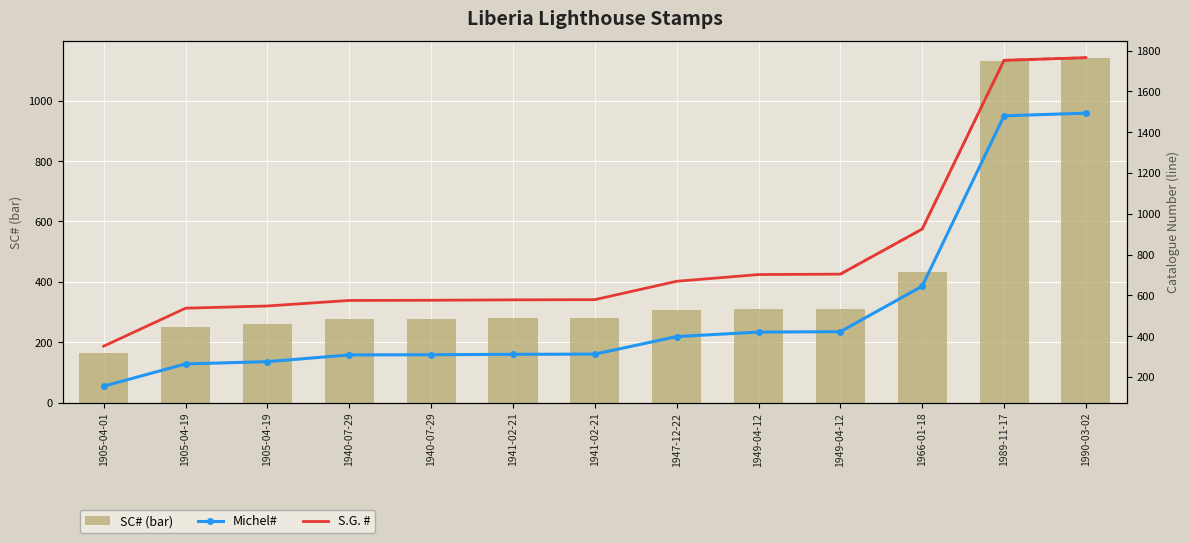

What is the highest value of the S.G. # series?

1765